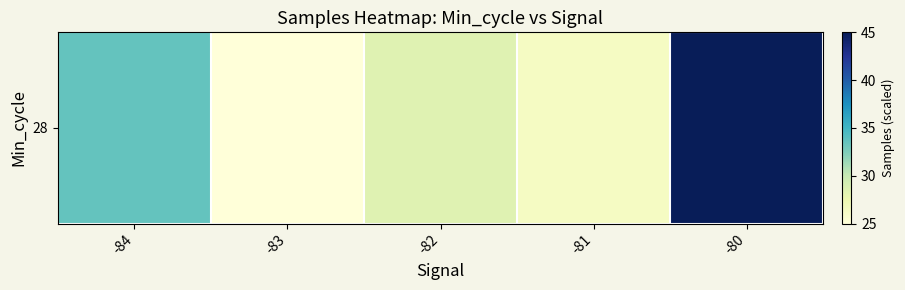

What is the change in value from -84 to -80?

+11.4